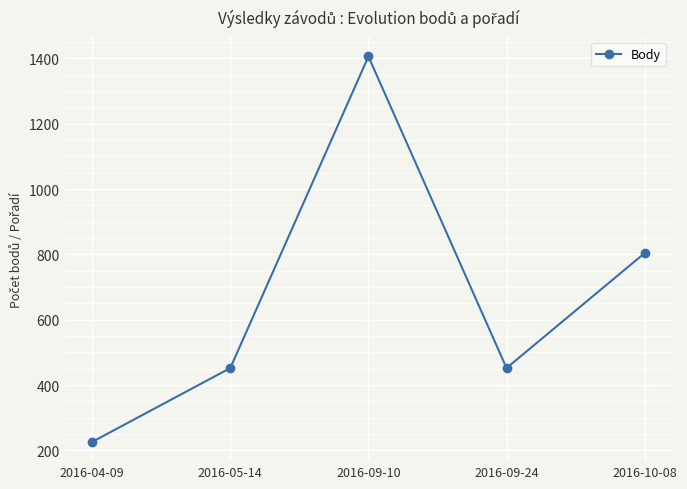

What is the label of the 5th point from the right?

2016-04-09